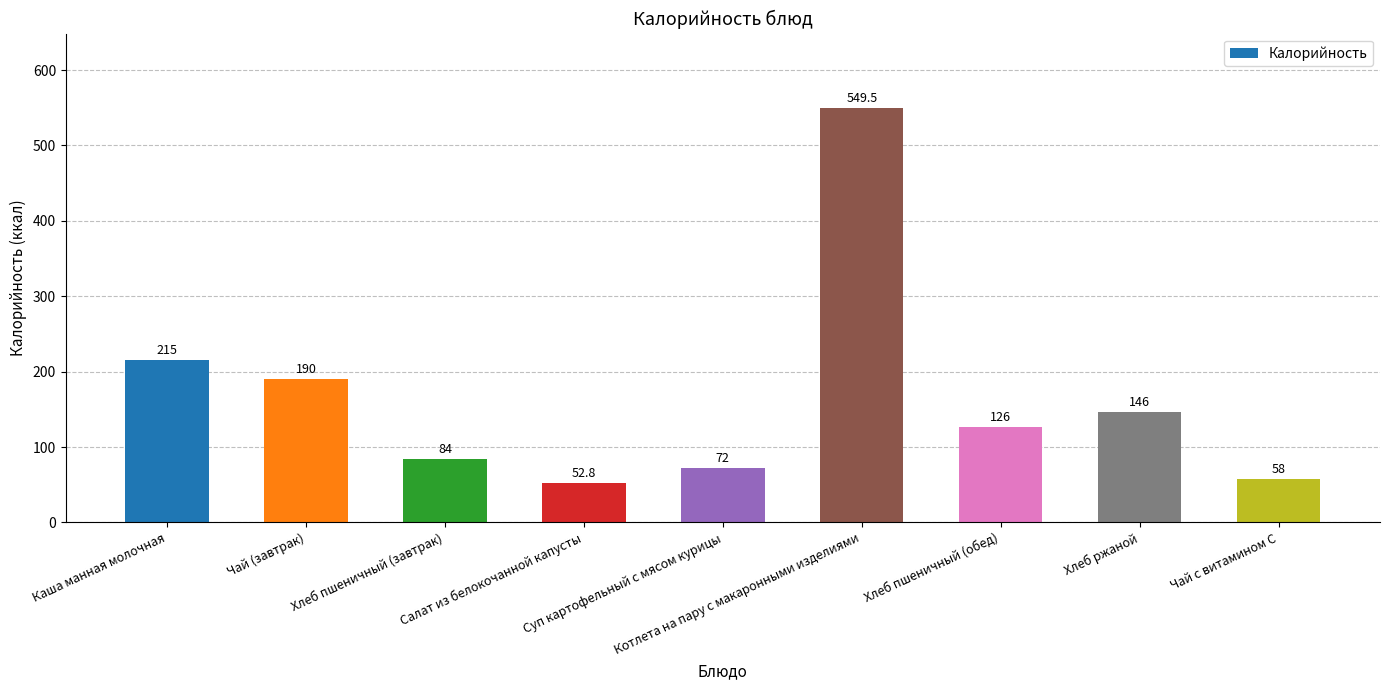

At which label is the value closest to 301?

Каша манная молочная